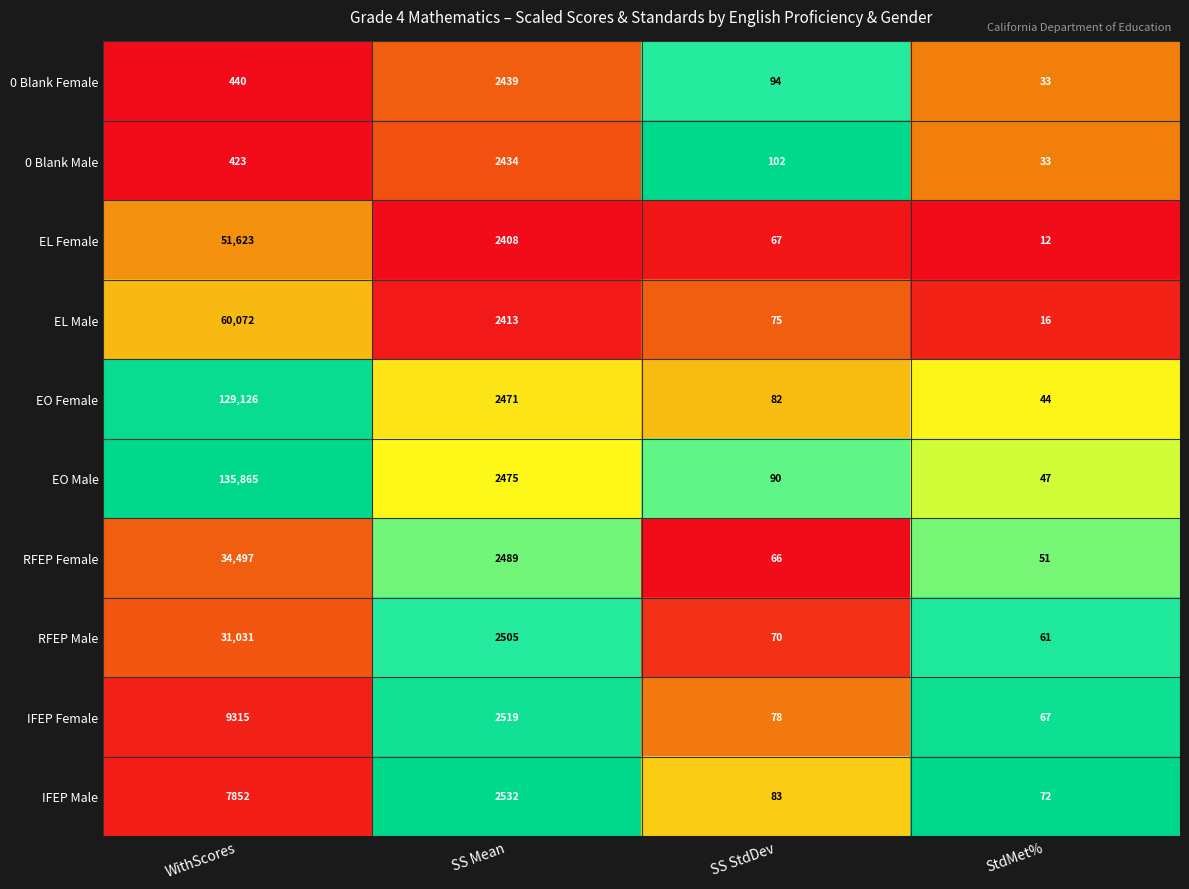

The RFEP Male series shows 107 at SS StdDev. True or false?

False